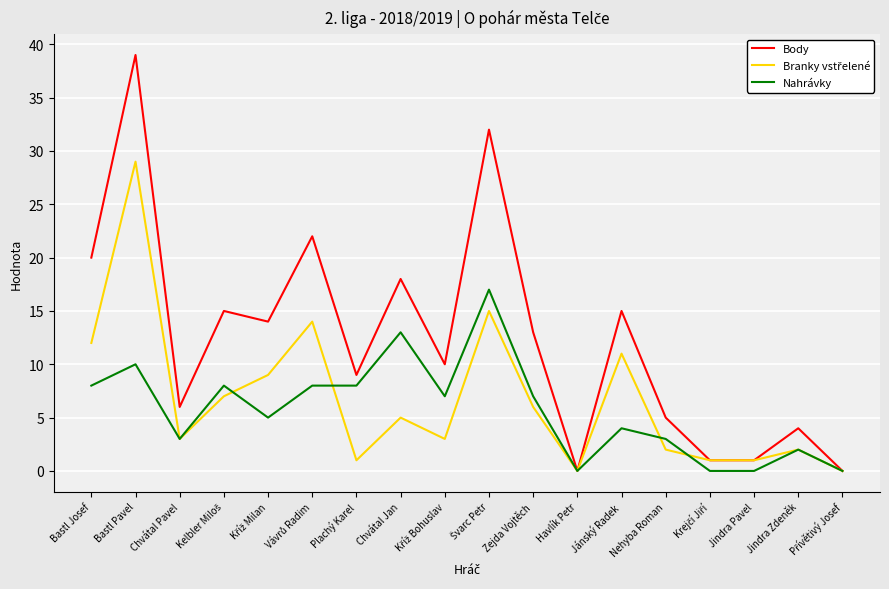

The value of Nahrávky at Chvátal Pavel is 1. True or false?

False